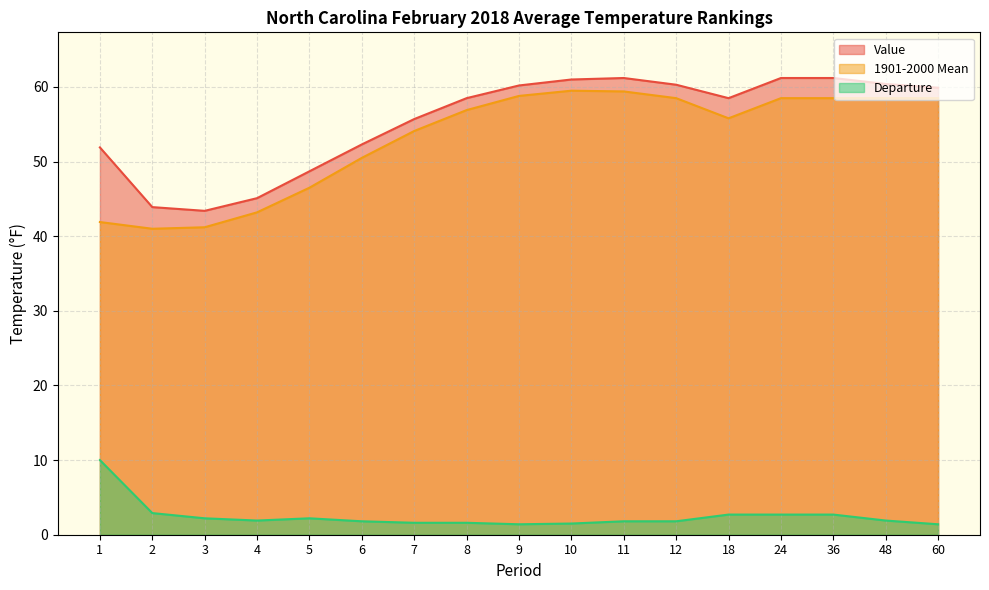

Between 2 and 48, which series saw the biggest shift?

1901-2000 Mean